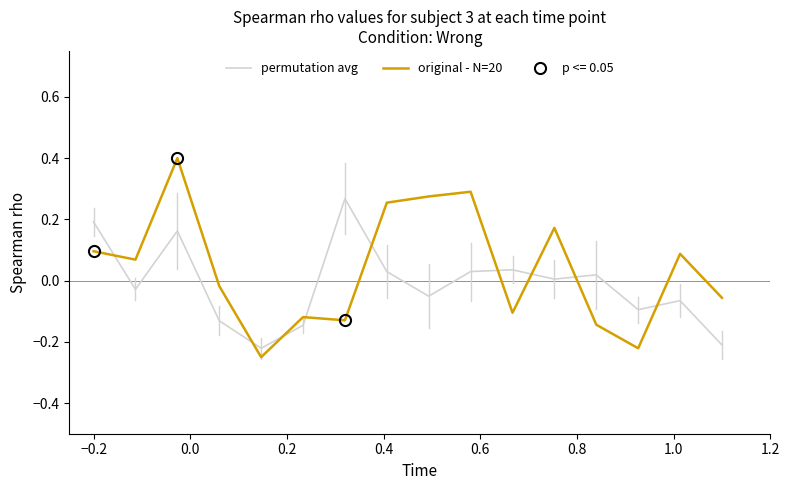

Which series has the largest total across all categories?

original - N=20